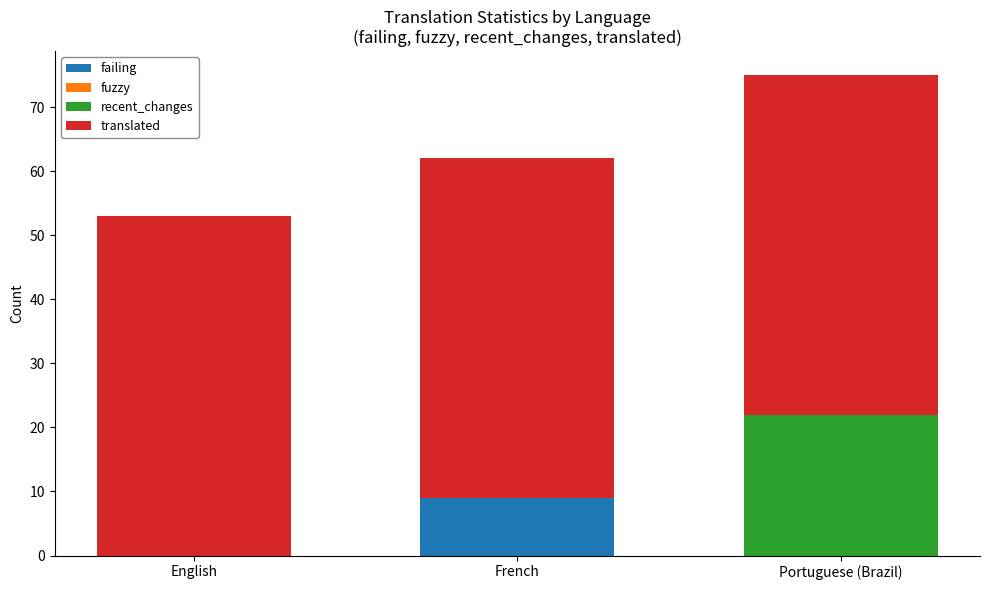

How many categories are shown in the chart?

3